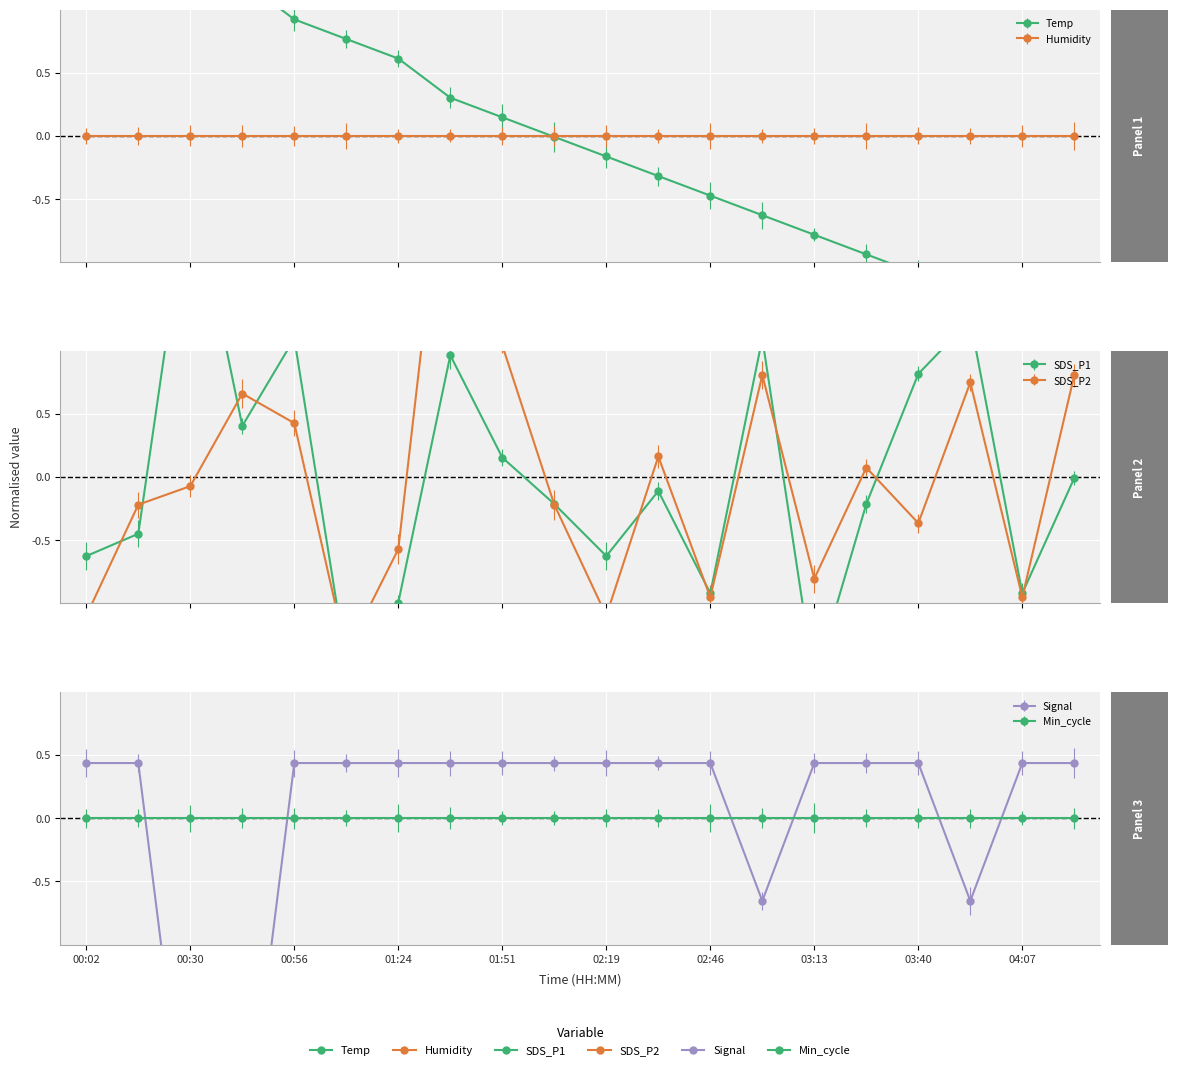

At which category does SDS_P1 reach its first local peak?

00:30